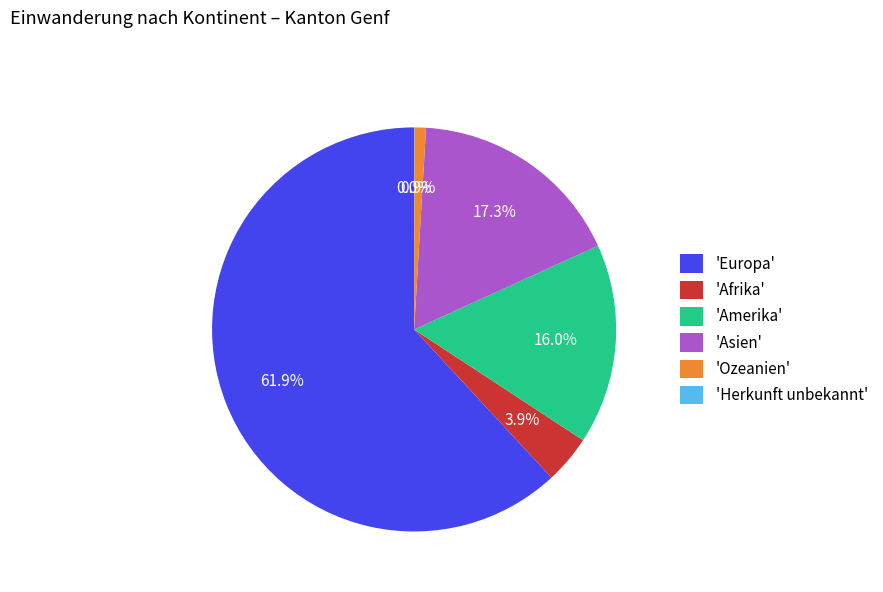

Does 'Europa' account for over 50% of the chart?

Yes